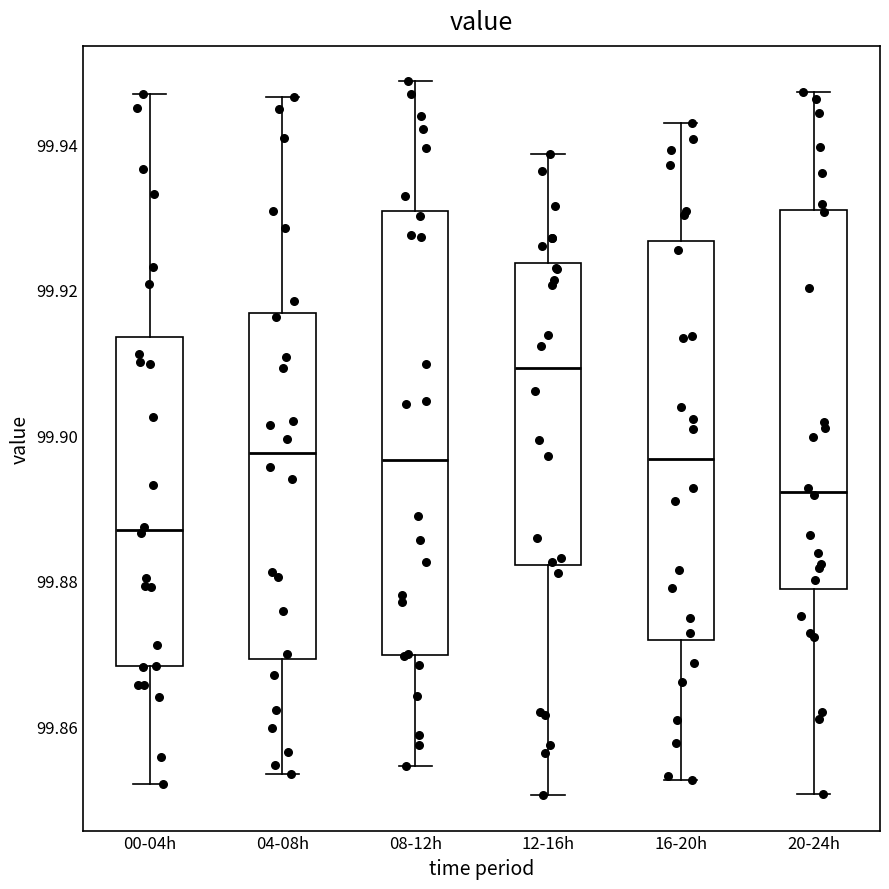

Reading left to right, read every box against the y-axis: the position of its median line, the range the box covers, and the ends of its whiskers. The values are not printed on the chart, so give them approximately, as read against the axis.

00-04h: median 99.888, box 99.868 to 99.914, whiskers 99.852 to 99.946
04-08h: median 99.898, box 99.870 to 99.916, whiskers 99.854 to 99.946
08-12h: median 99.896, box 99.870 to 99.930, whiskers 99.854 to 99.948
12-16h: median 99.910, box 99.882 to 99.924, whiskers 99.850 to 99.938
16-20h: median 99.896, box 99.872 to 99.926, whiskers 99.852 to 99.942
20-24h: median 99.892, box 99.878 to 99.932, whiskers 99.850 to 99.948